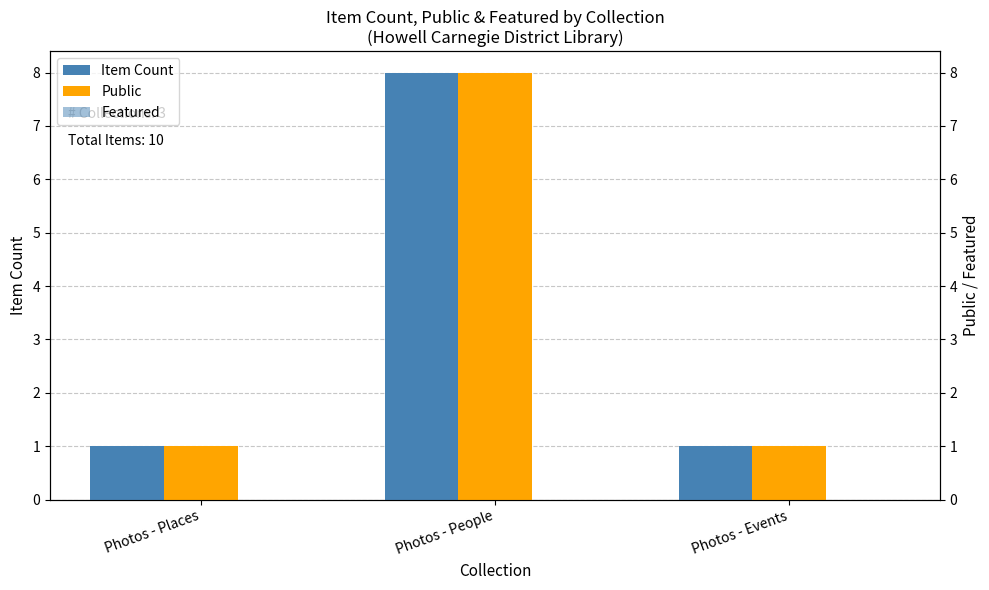

Are the bars horizontal?

No